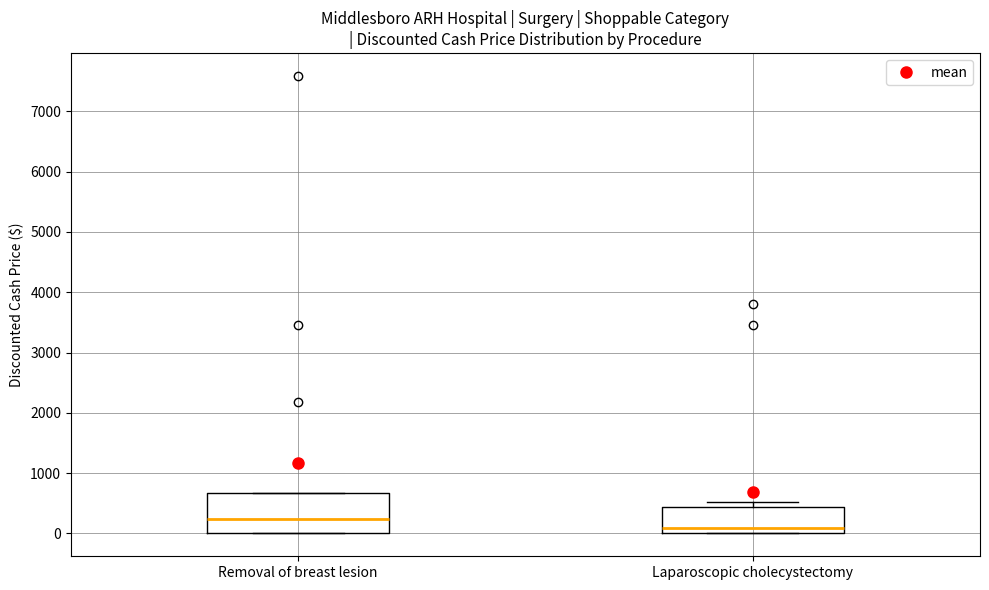

Reading left to right, read every box against the y-axis: the position of its median line, the range the box covers, and the ends of its whiskers. The values are not printed on the chart, so give them approximately, as read against the axis.

Removal of breast lesion: median 200, box 0 to 700, whiskers 0 to 700
Laparoscopic cholecystectomy: median 100, box 0 to 400, whiskers 0 to 500